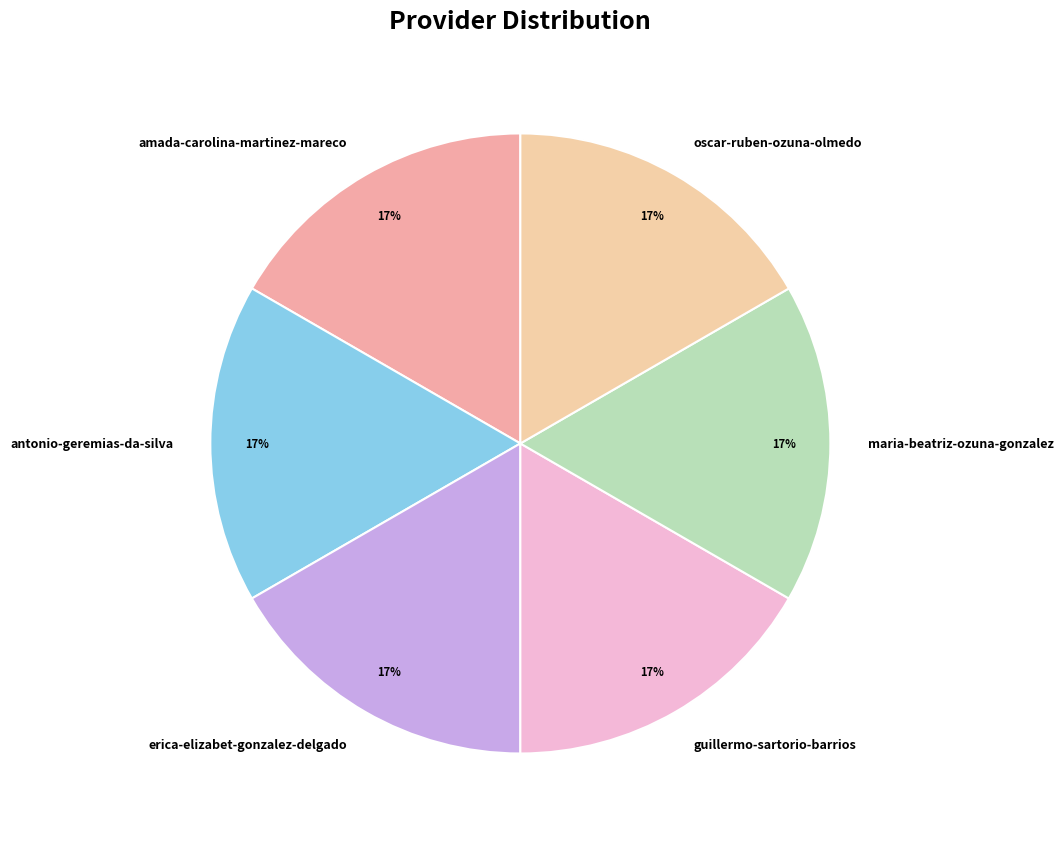

To the nearest percent, what portion does guillermo-sartorio-barrios represent?

17%